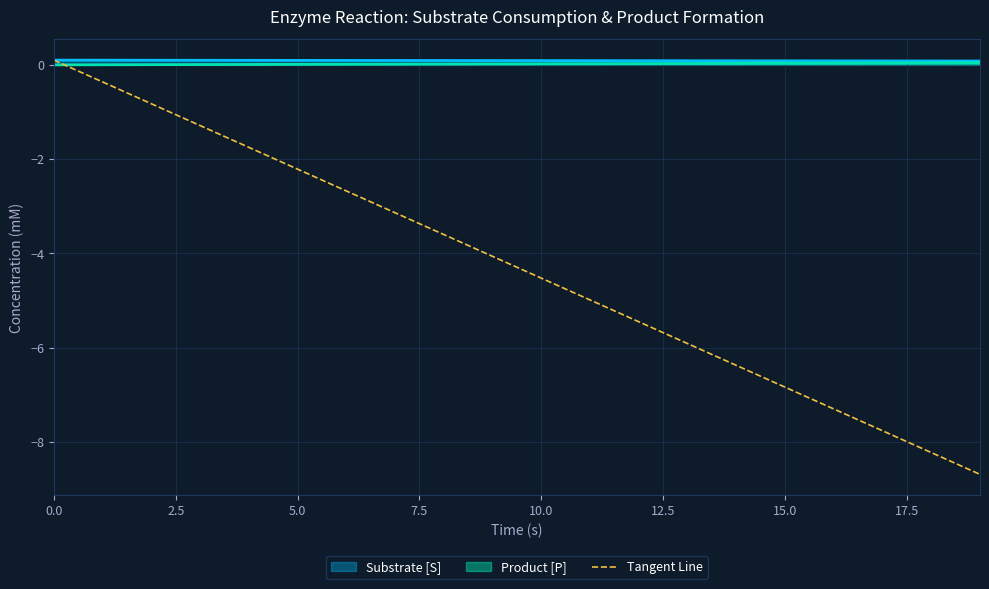

Count the number of values greater than -4.

9